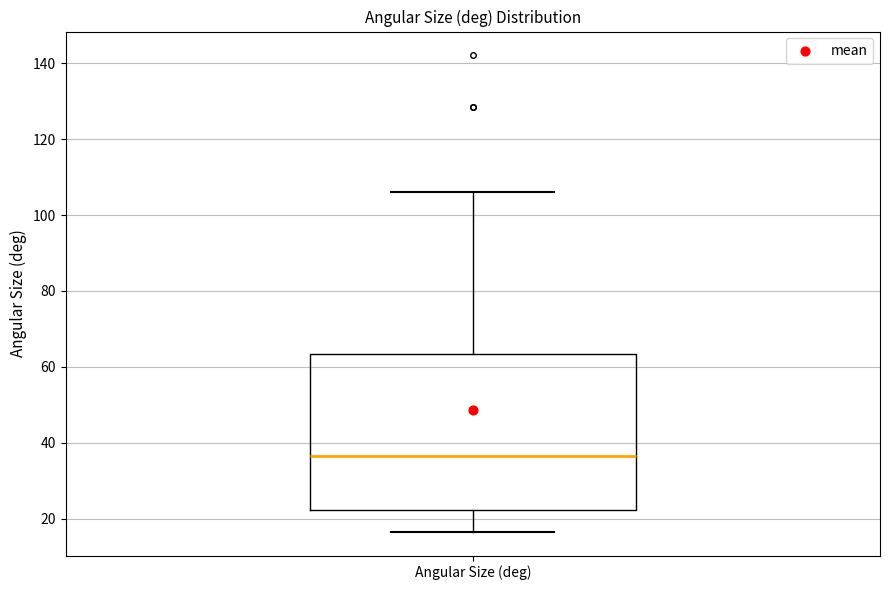

Where does the lower whisker of the box for Angular Size (deg) end on the y-axis? The values are not printed on the chart, so give them approximately, as read against the axis.

16